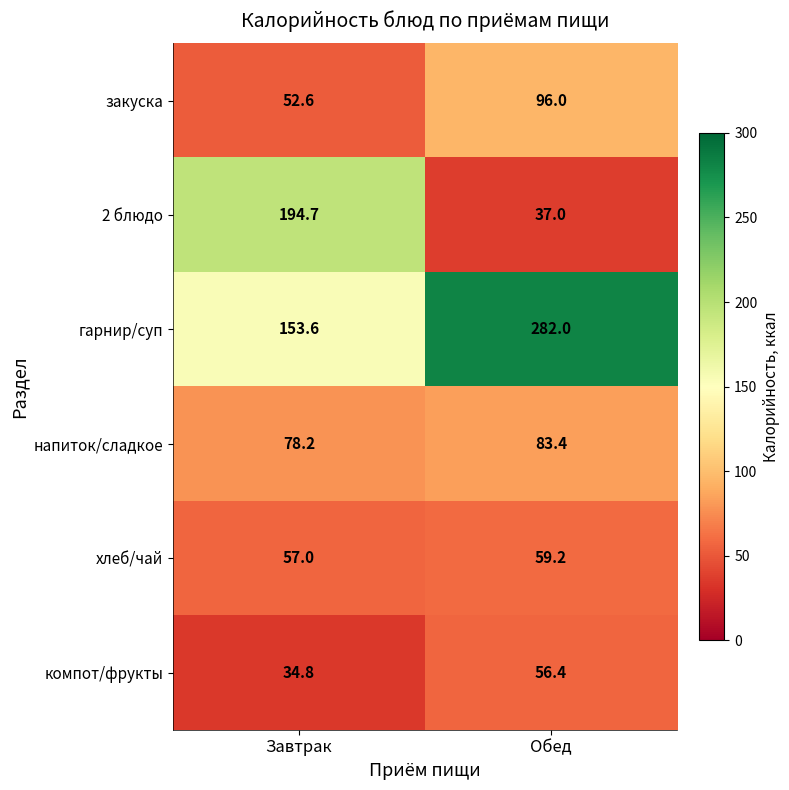

How many series are shown in this chart?

6